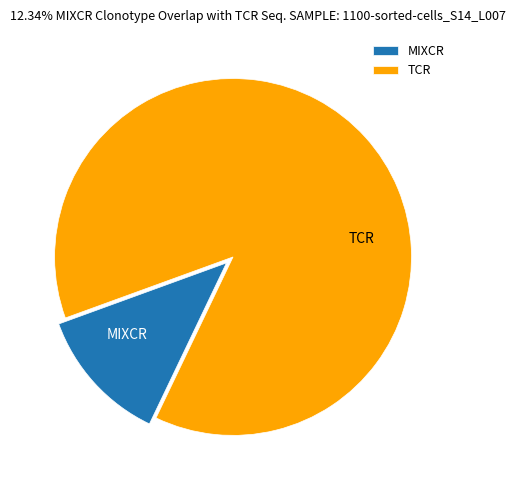

How many segments does this pie chart have?

2